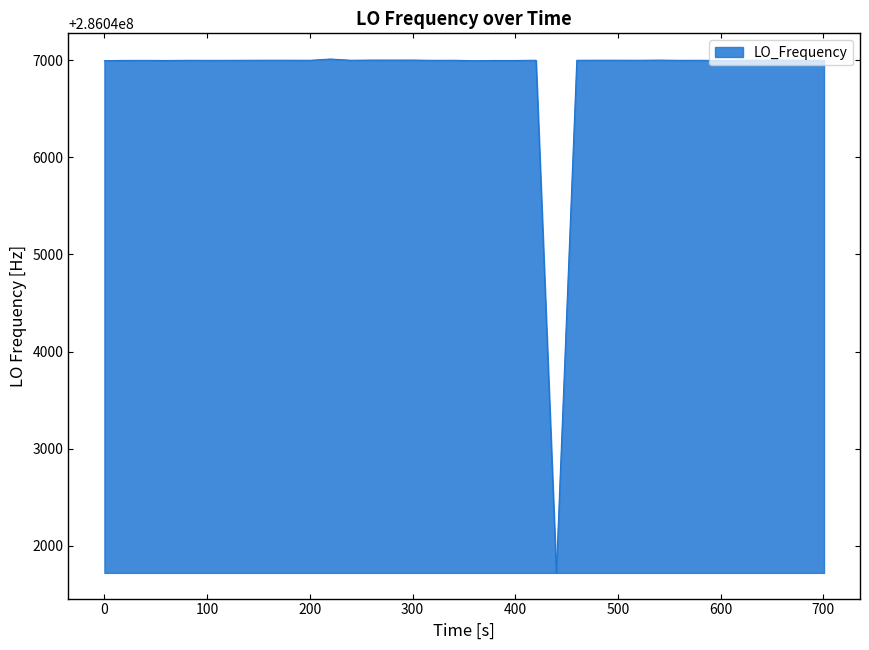

What is the maximum value shown in the chart?

286047011.9